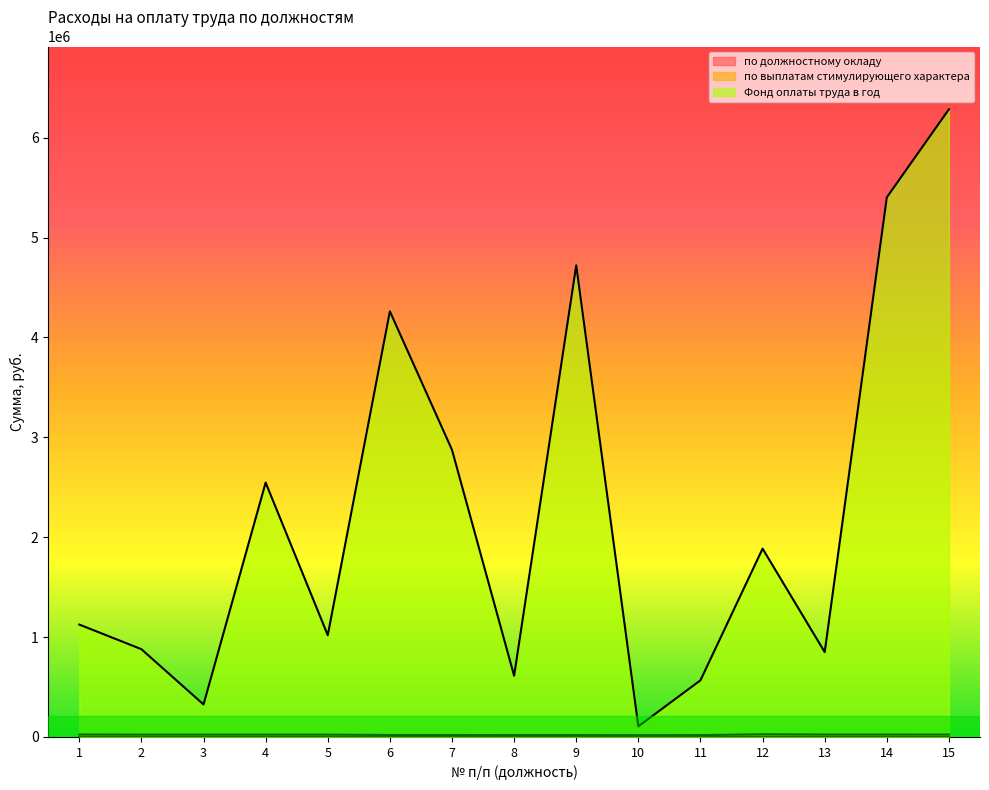

What is the sum of the по выплатам стимулирующего характера values at 8 and 6?

579.6